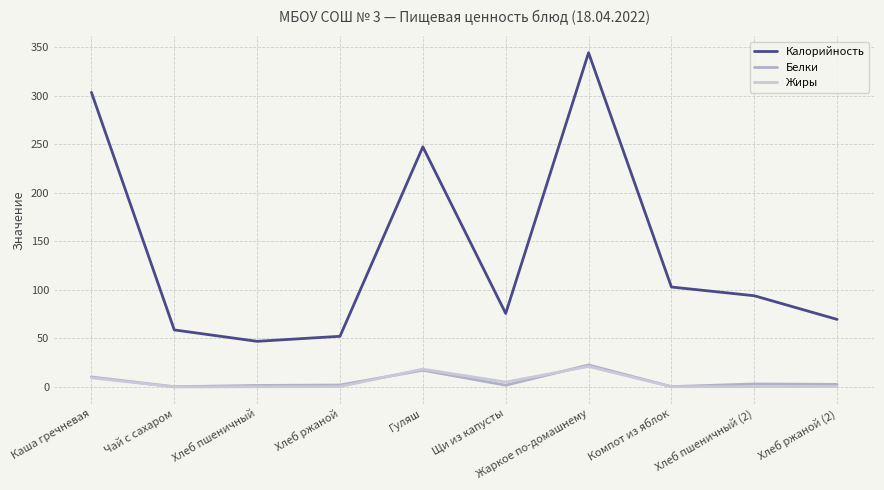

True or false: Белки has a value of 2.6 at Хлеб ржаной (2).

True